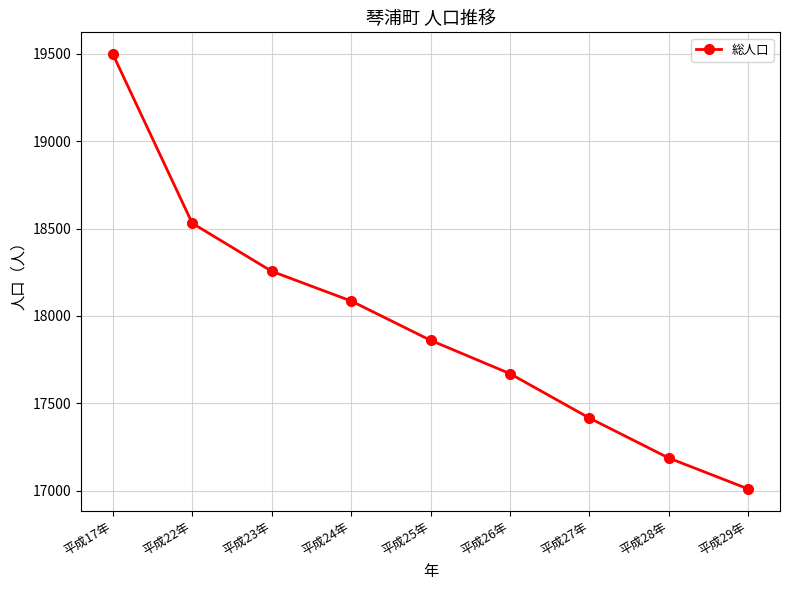

What is the change in value from 平成17年 to 平成28年?

-2312